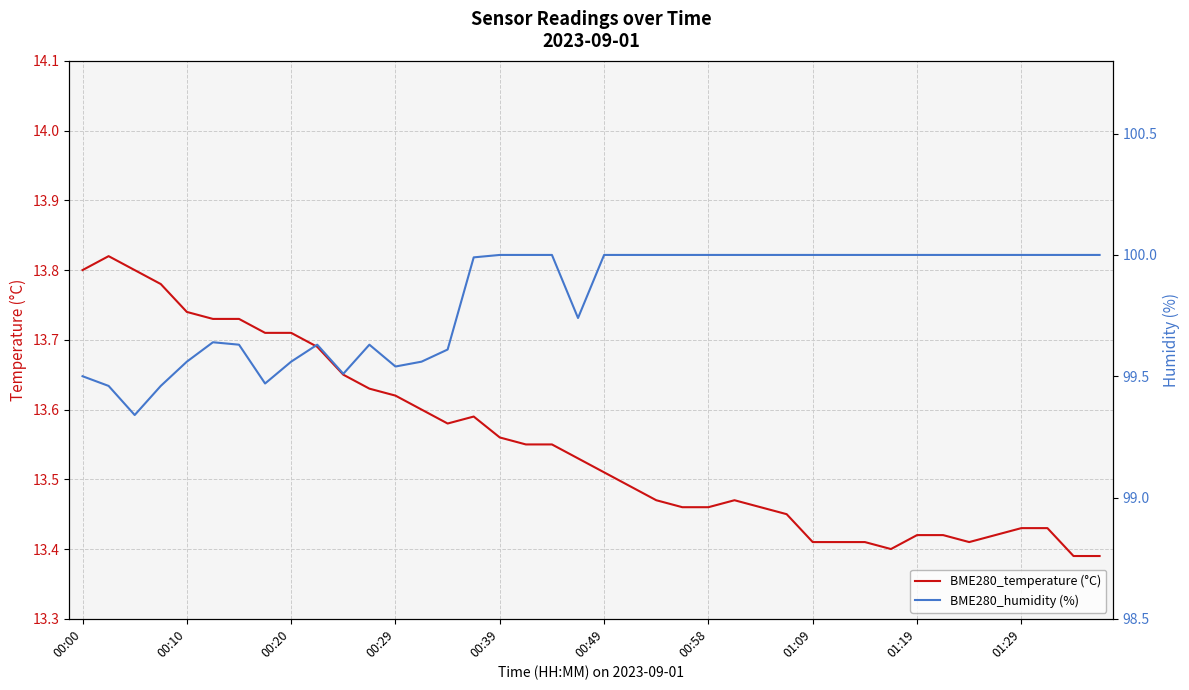

True or false: BME280_humidity (%) and BME280_temperature (°C) intersect in this chart.

False